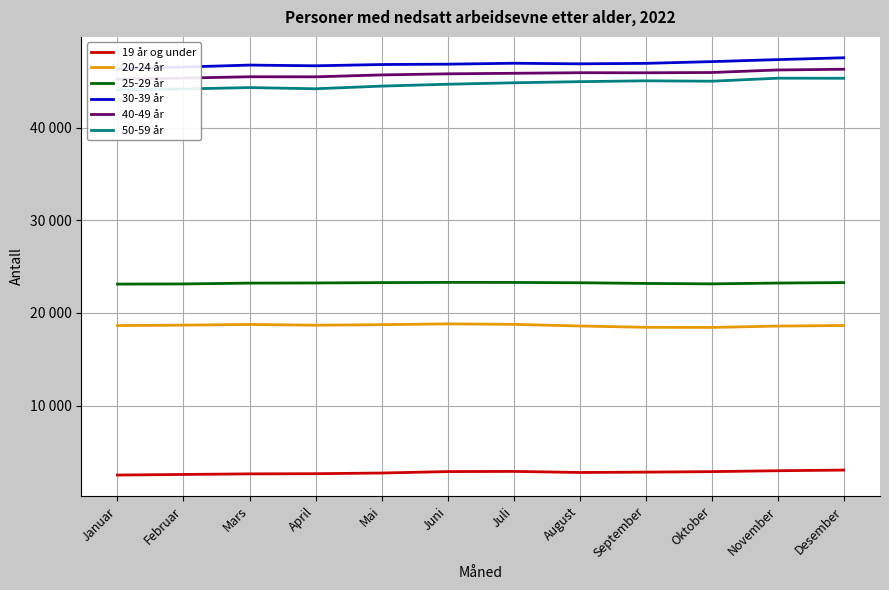

Reading left to right, what are all the values shown in this chart?

19 år og under: 2507	2572	2635	2653	2726	2881	2901	2786	2822	2877	2974	3043
20-24 år: 18634	18682	18753	18676	18731	18817	18767	18589	18448	18433	18581	18641
25-29 år: 23110	23127	23215	23231	23269	23292	23288	23254	23181	23135	23221	23275
30-39 år: 46329	46529	46738	46662	46799	46837	46937	46873	46923	47111	47328	47529
40-49 år: 45217	45335	45478	45472	45676	45794	45854	45915	45908	45937	46212	46288
50-59 år: 44066	44161	44311	44182	44470	44672	44828	44950	45041	44998	45324	45317